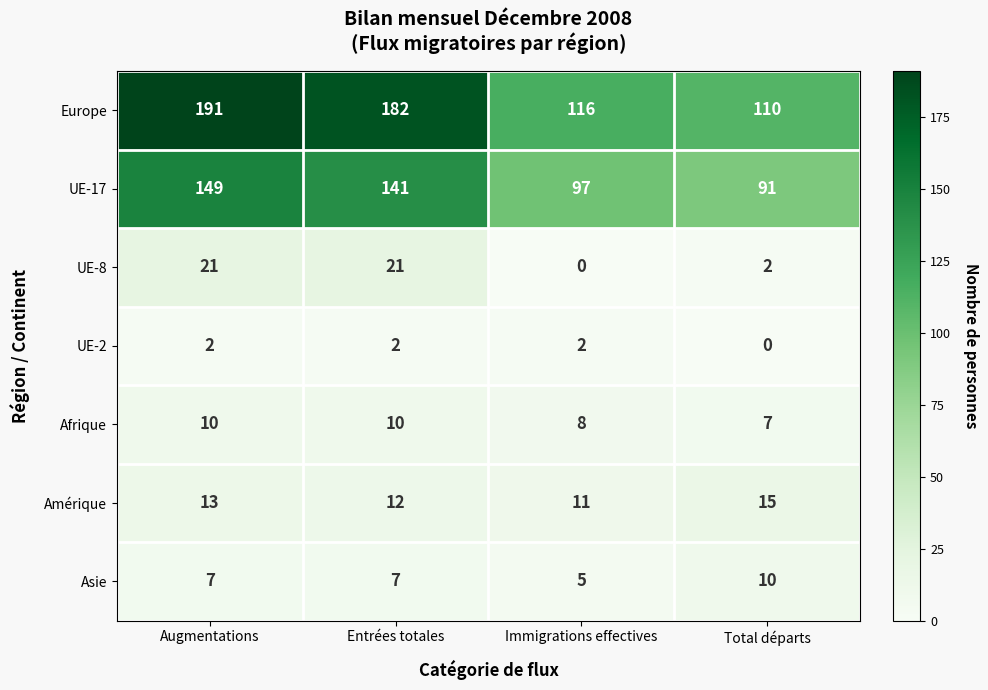

Is it true that UE-8 equals 1 at Total départs?

False